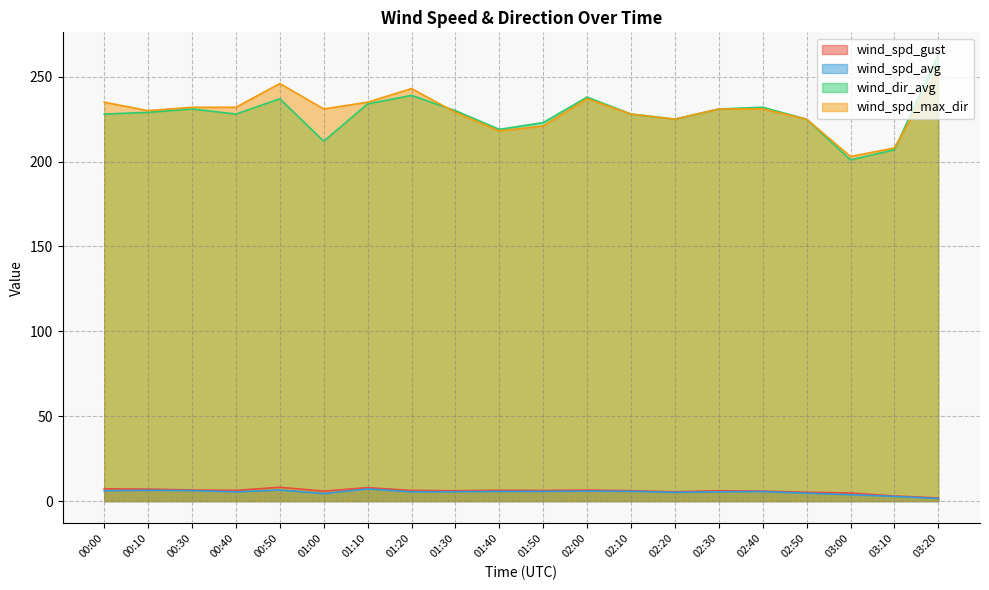

Which label corresponds to the smallest value in the chart?

03:20